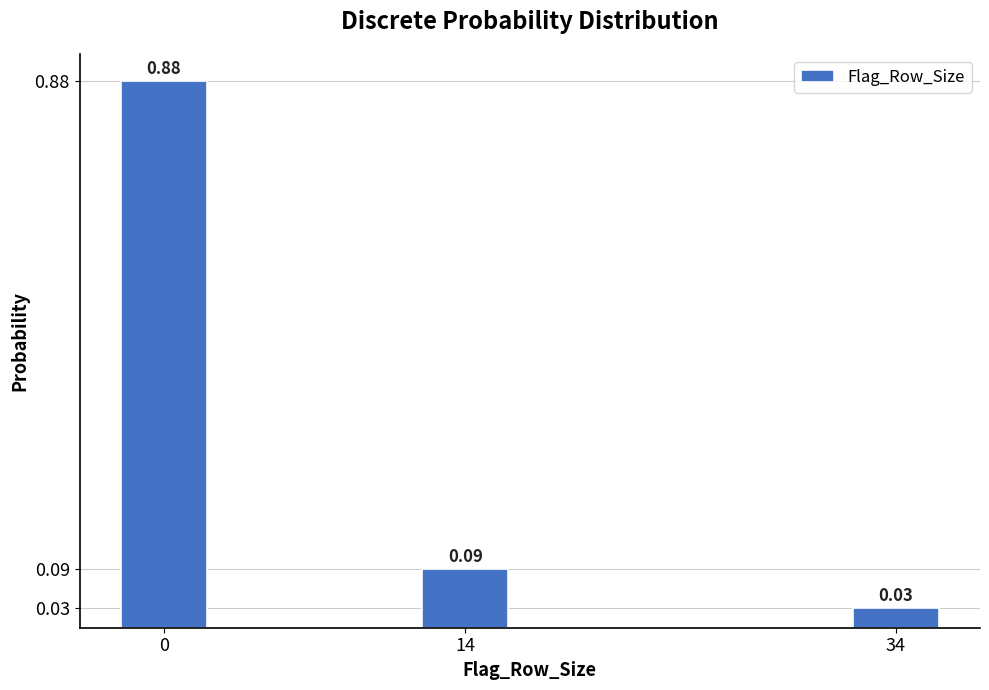

What is the average value?

0.3